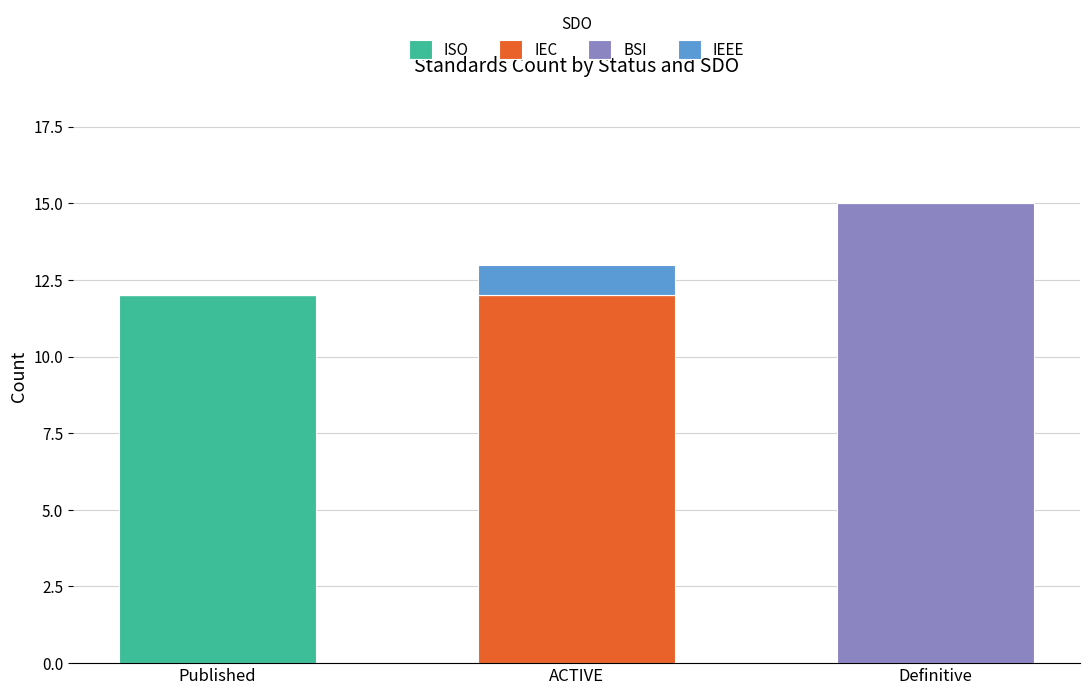

At which category is the sum across all series the highest?

Definitive